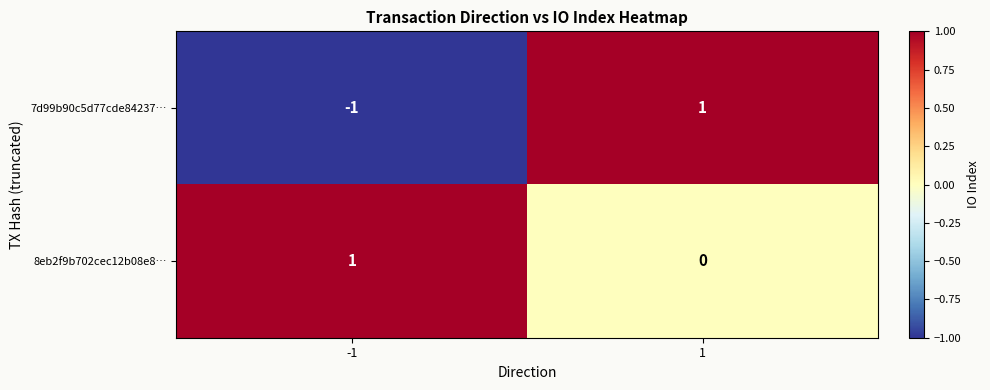

The value of 7d99b90c5d77cde84237… at -1 is 0. True or false?

False